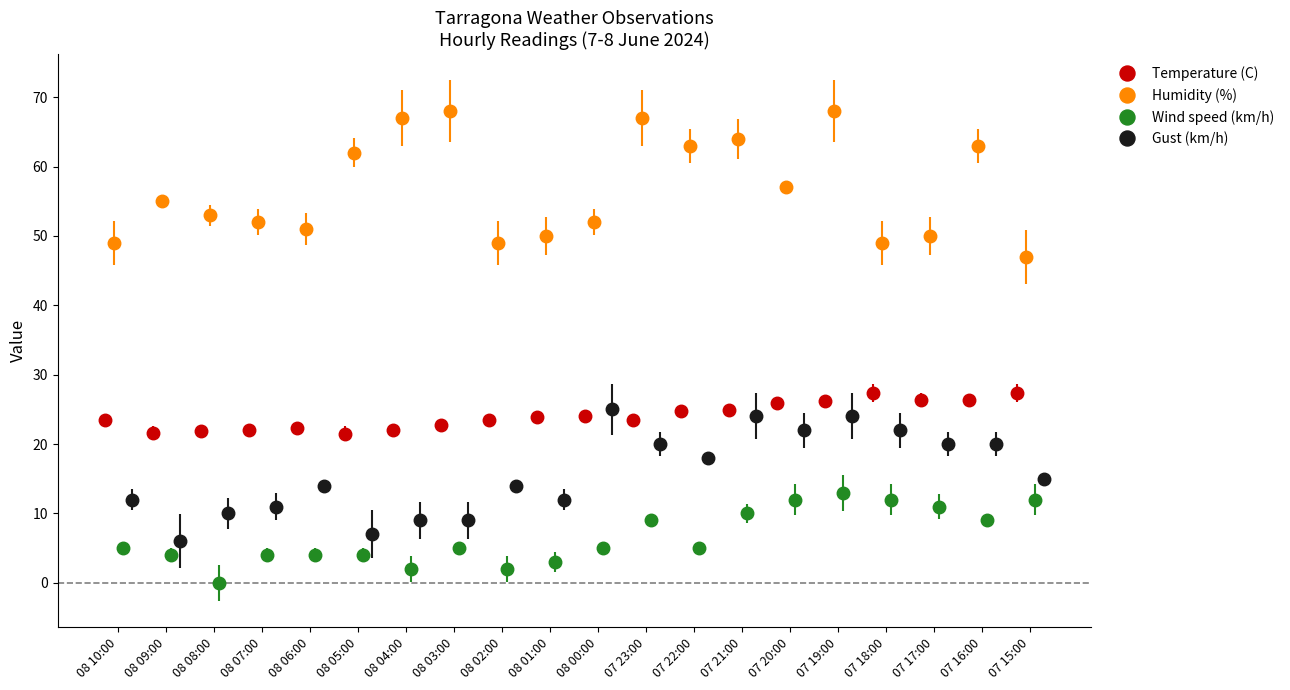

What are all the series names shown in the legend?

Temperature (C), Humidity (%), Wind speed (km/h), Gust (km/h)